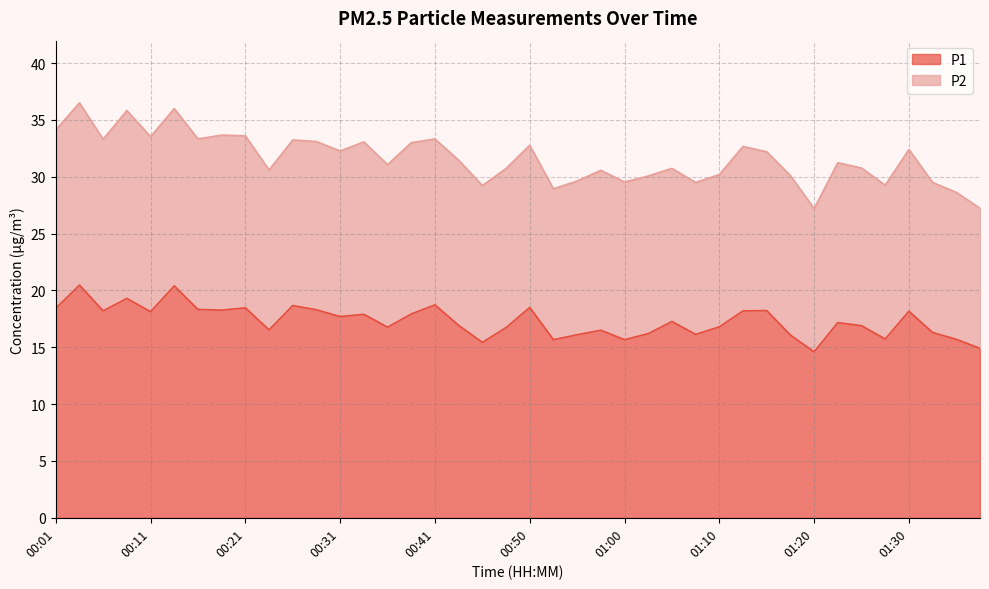

Rank the categories by value from lowest to highest.

01:20, 01:38, 00:46, 00:53, 01:00, 01:35, 01:28, 01:18, 00:56, 01:08, 01:03, 01:33, 00:58, 00:23, 00:48, 00:36, 01:10, 01:25, 00:43, 01:23, 01:05, 00:31, 00:33, 00:38, 00:11, 01:30, 00:06, 01:13, 01:15, 00:18, 00:28, 00:16, 00:01, 00:21, 00:50, 00:26, 00:41, 00:08, 00:13, 00:03